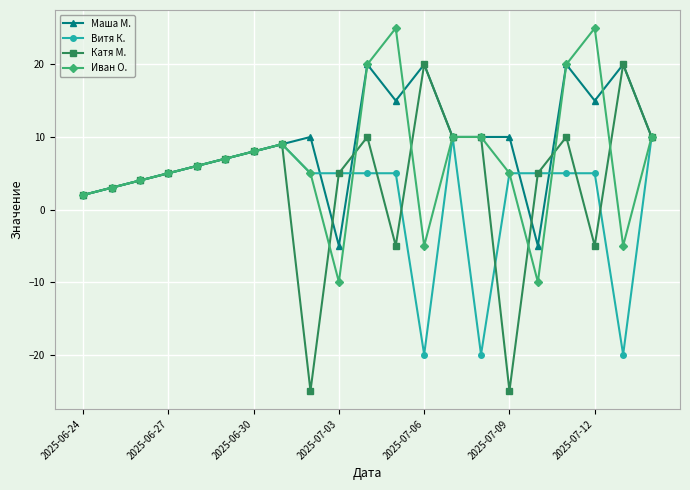

What is the highest value of the Иван О. series?

25